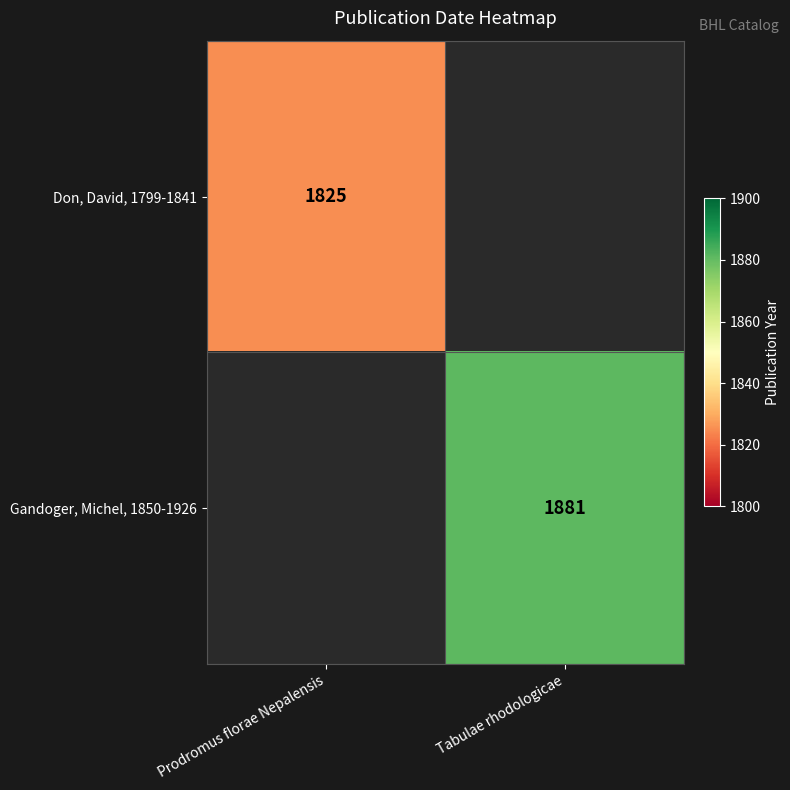

Is it true that Don, David, 1799-1841 equals 1068 at Prodromus florae Nepalensis?

False